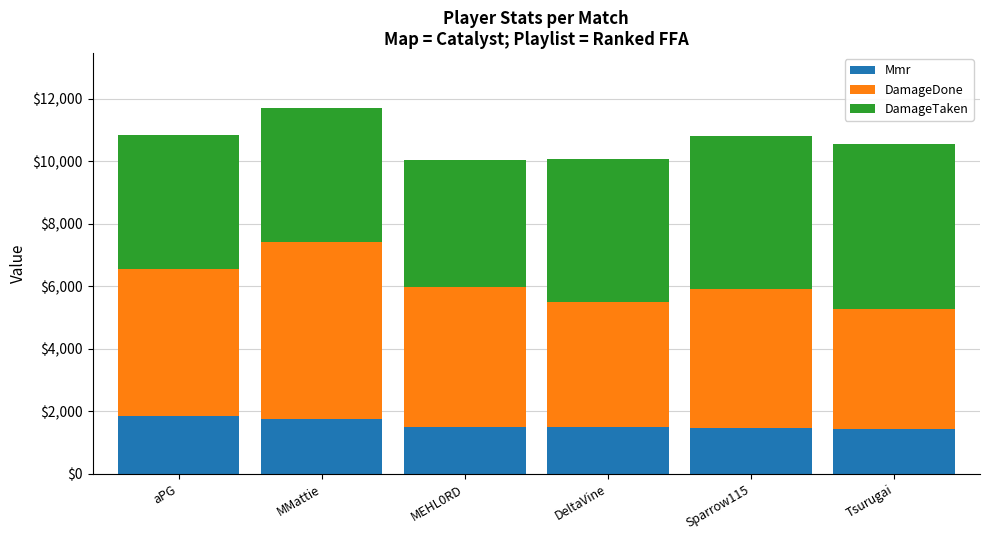

What are all the series names shown in the legend?

Mmr, DamageDone, DamageTaken